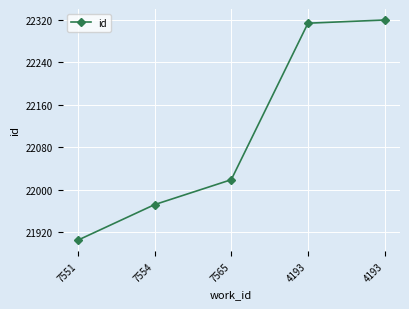

How many categories are shown in the chart?

5